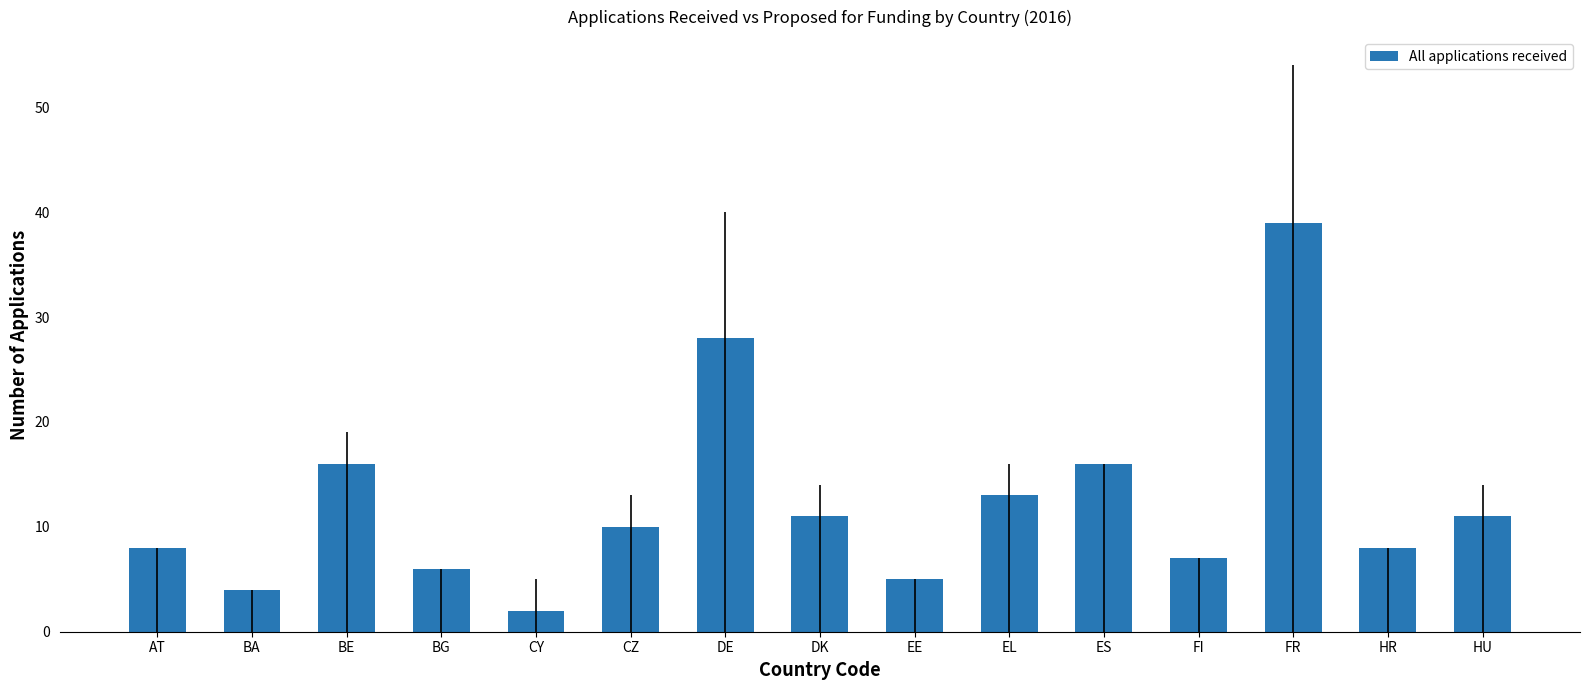

What is the label of the 5th bar from the right?

ES